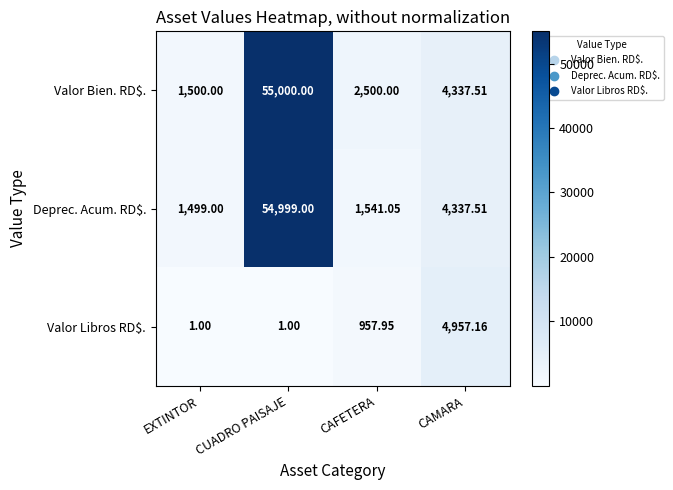

How many data points does each series have?

4